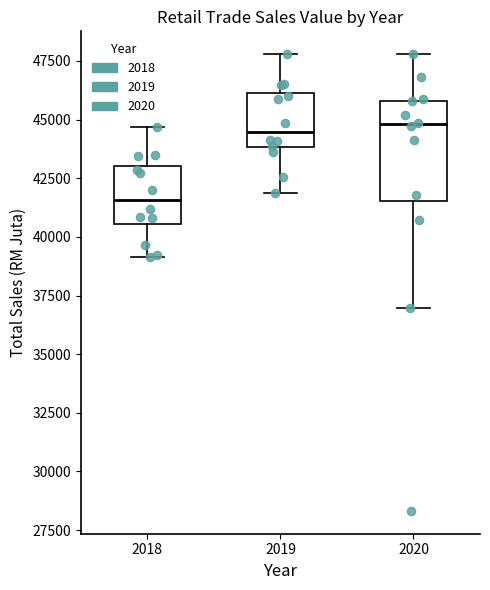

Which box's median line is the lowest?

2018